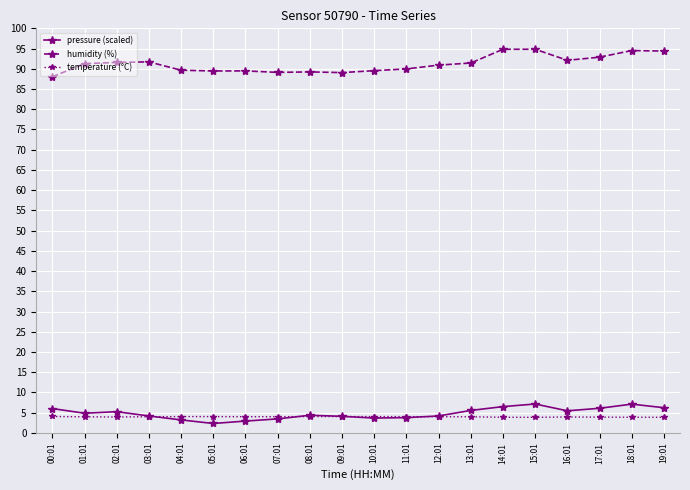

True or false: pressure (scaled) and humidity (%) intersect in this chart.

False